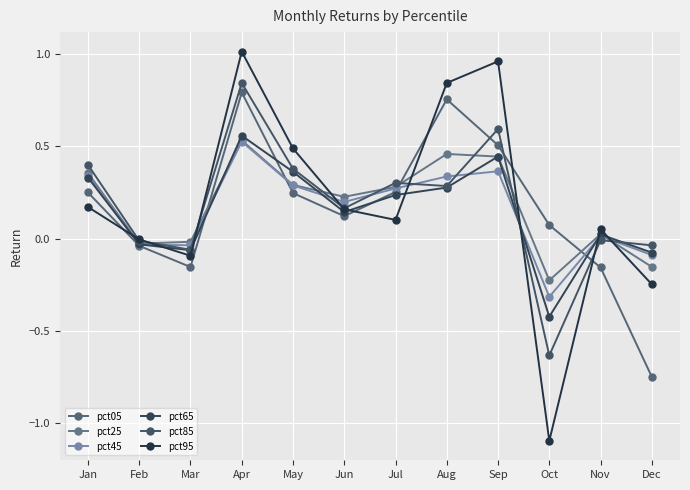

True or false: pct05 and pct65 intersect in this chart.

True